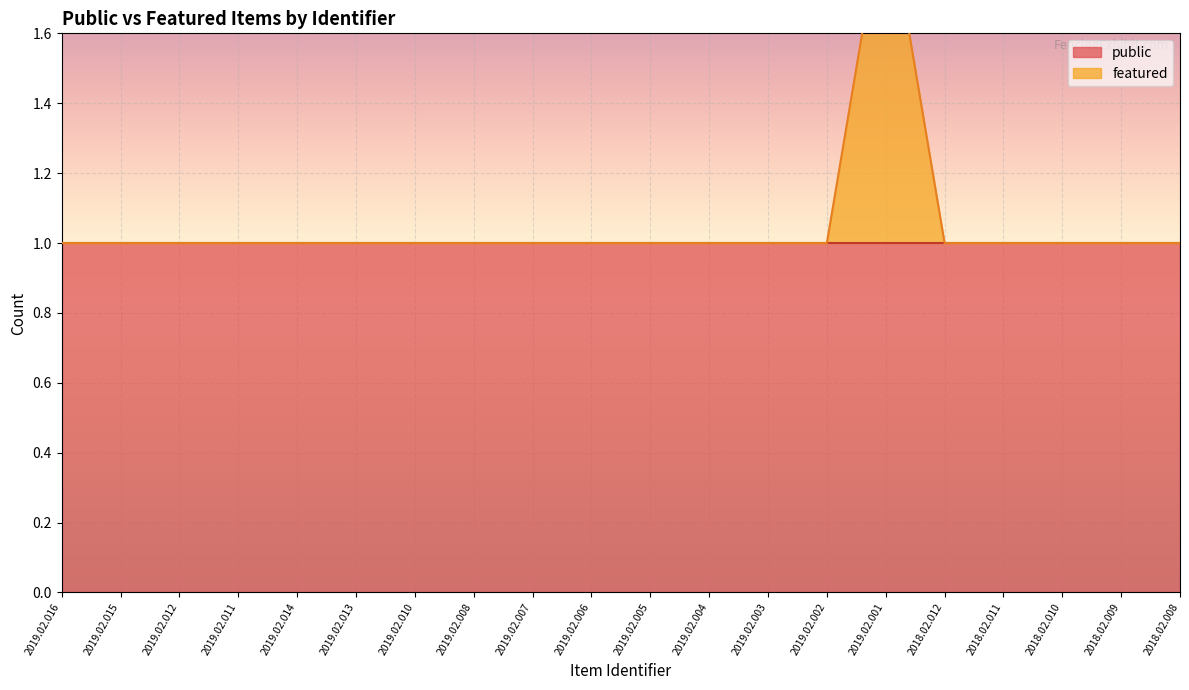

Approximately how many times larger is the value at 2019.02.015 compared to 2019.02.011?

1.0